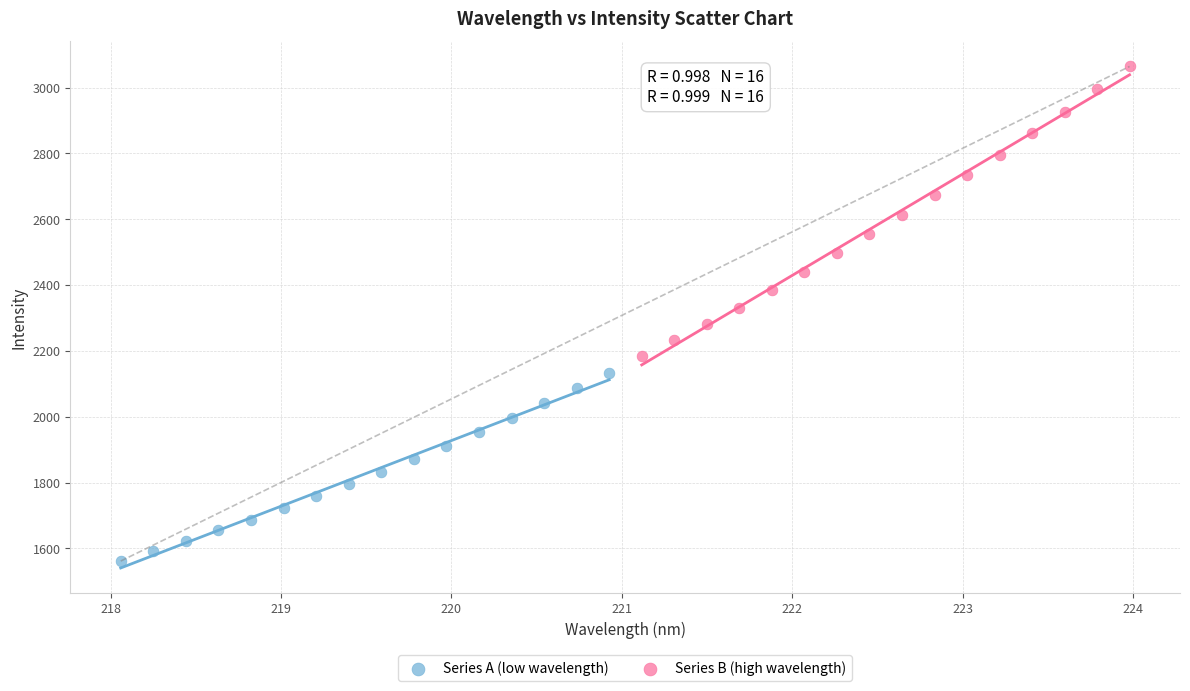

Which series has the widest spread of Y values?

Series B (high wavelength)